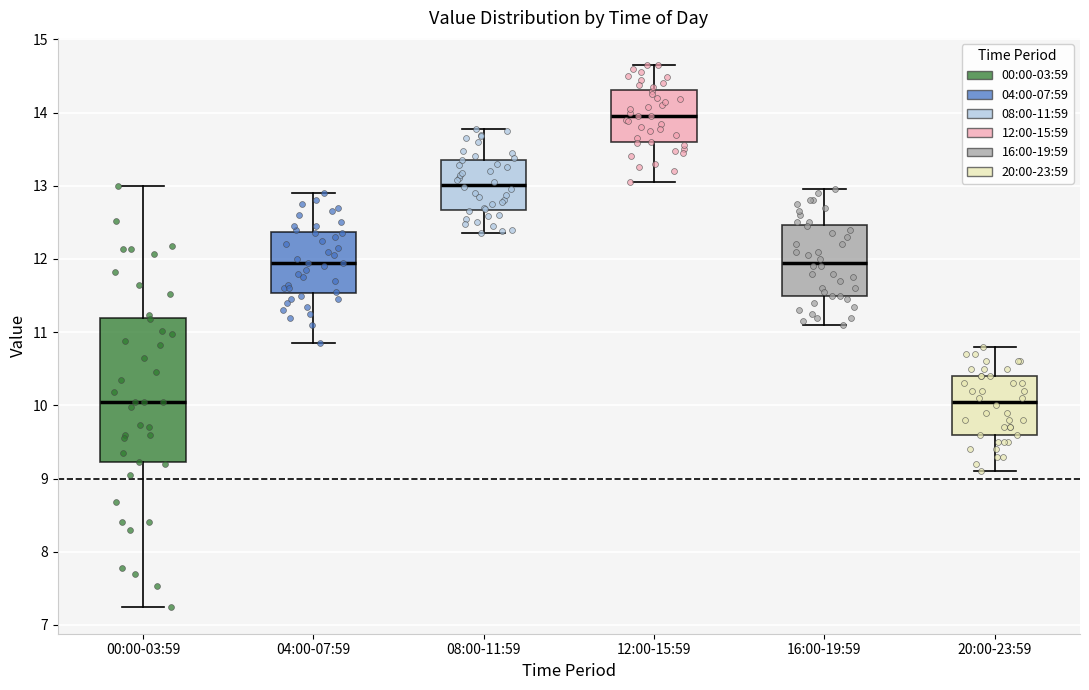

Where does the upper whisker of the box for 08:00-11:59 end on the y-axis? The values are not printed on the chart, so give them approximately, as read against the axis.

13.8